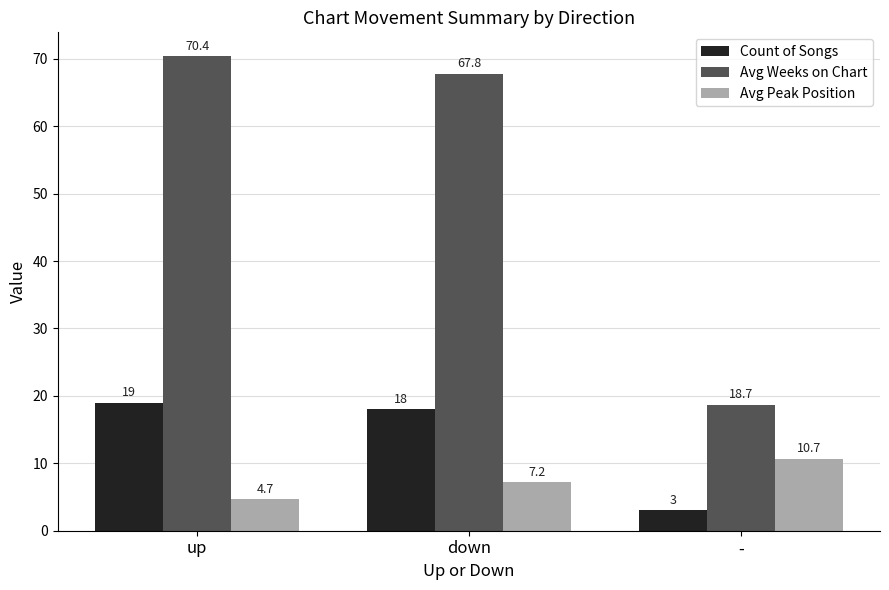

What is the sum of all Avg Peak Position values?

22.6